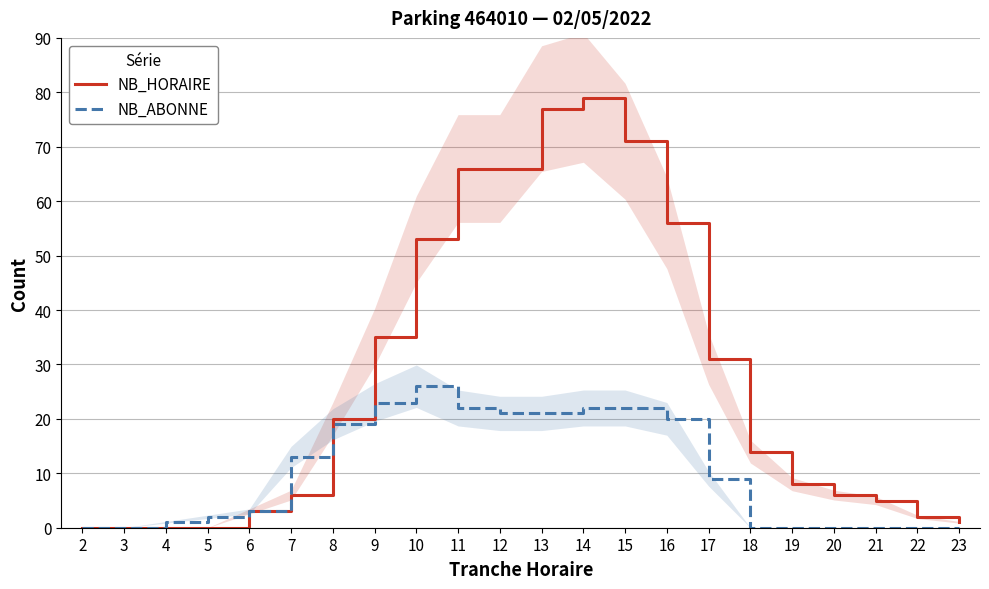

How many times do NB_HORAIRE and NB_ABONNE cross each other?

1